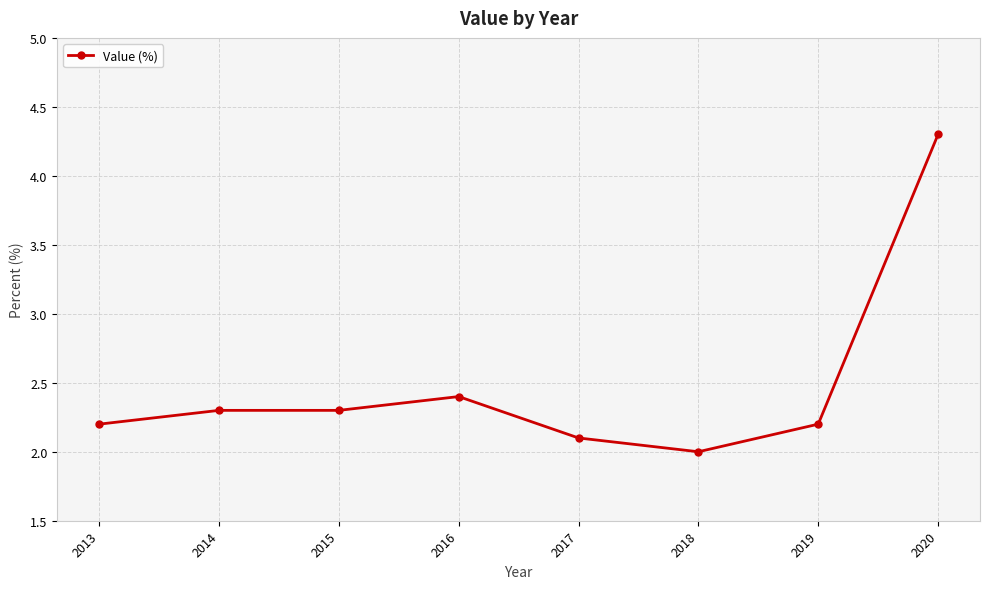

The chart shows a value of 2.3 at 2014. True or false?

True